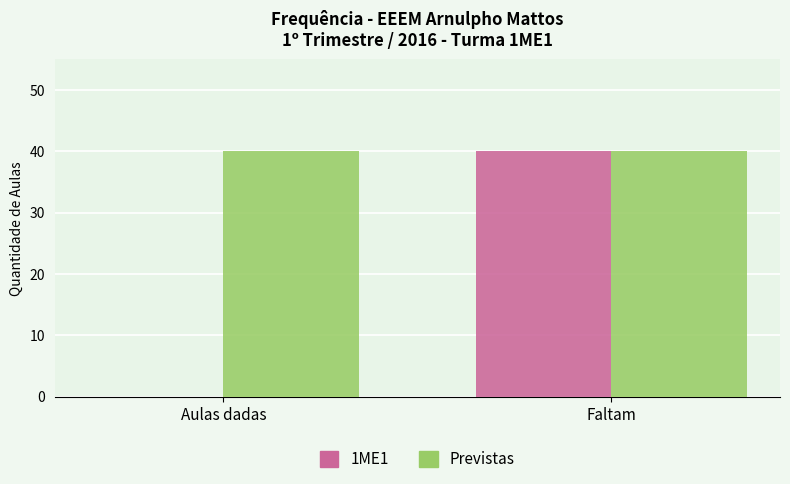

What is the maximum value for 1ME1?

40